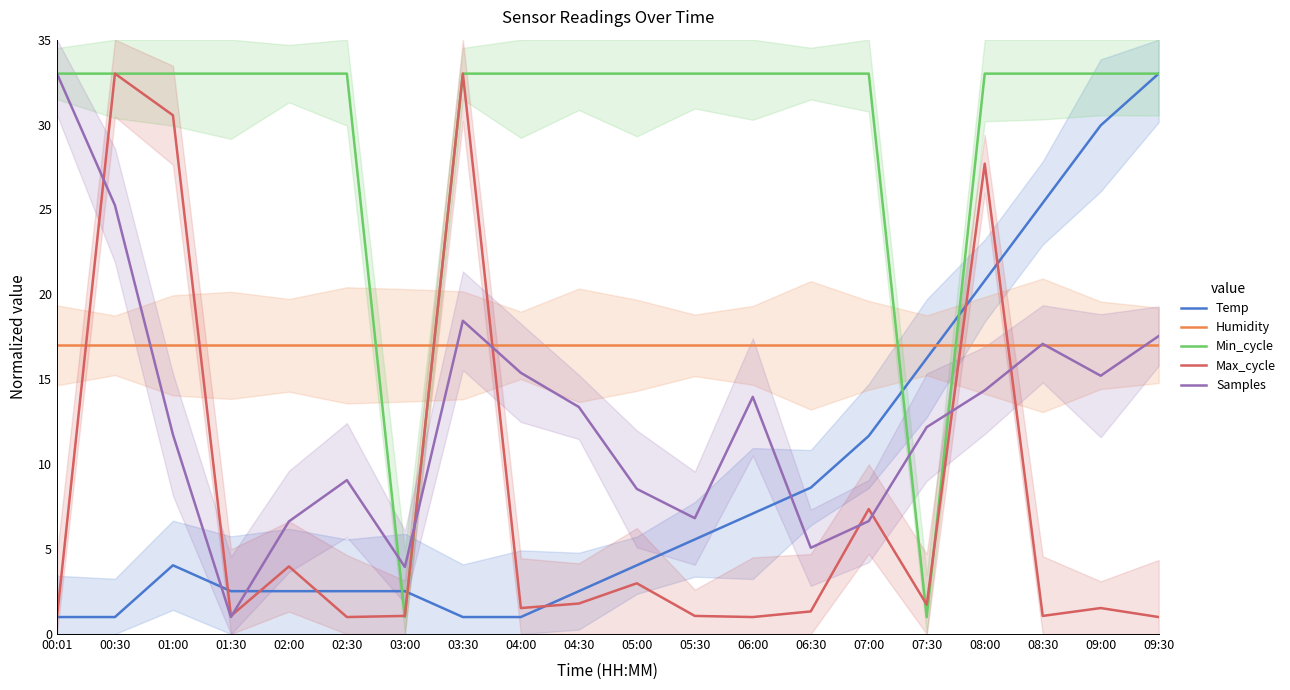

What is the label of the 1st point from the left?

00:01